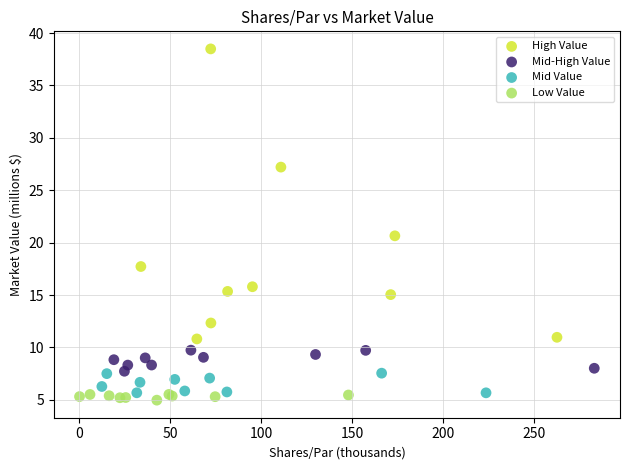

Which series reaches the minimum Y coordinate?

Low Value